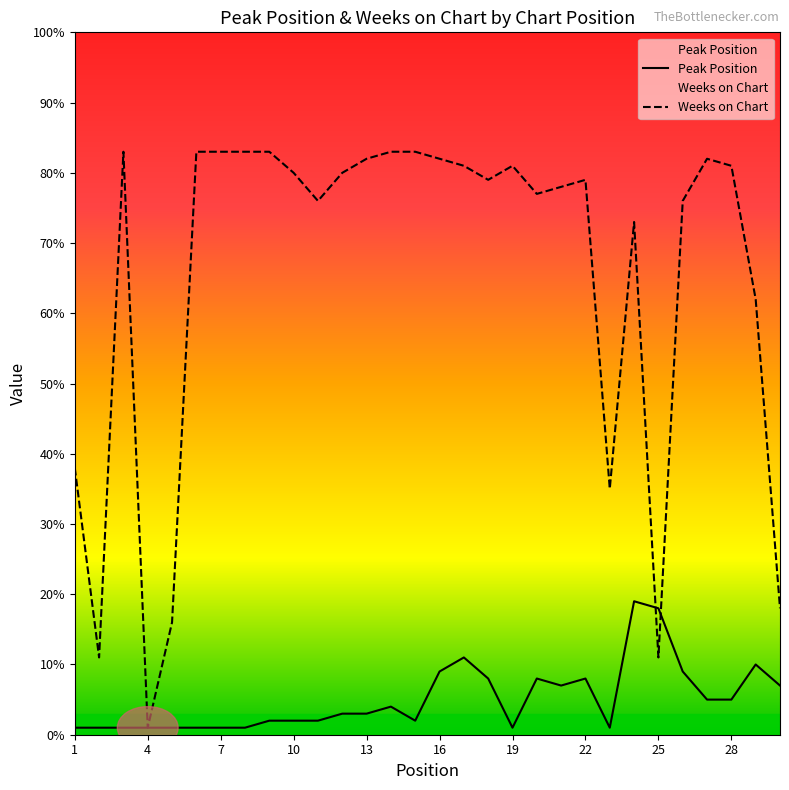

What is the difference between the maximum and second lowest values in the Weeks on Chart series?

72